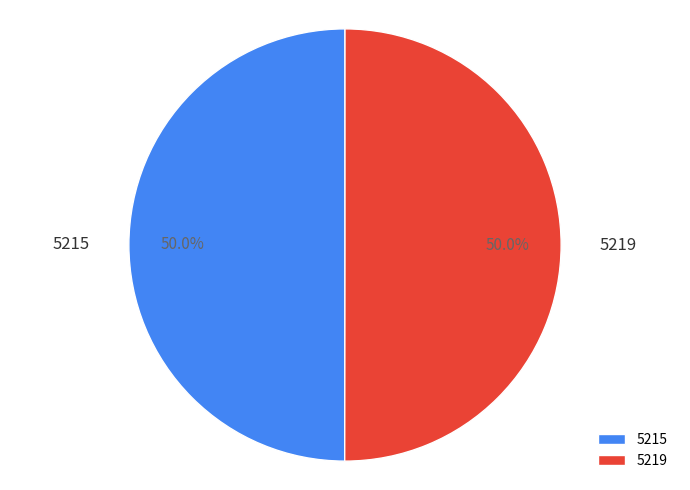

Combined, do 5215 and 5219 account for over 50%?

Yes